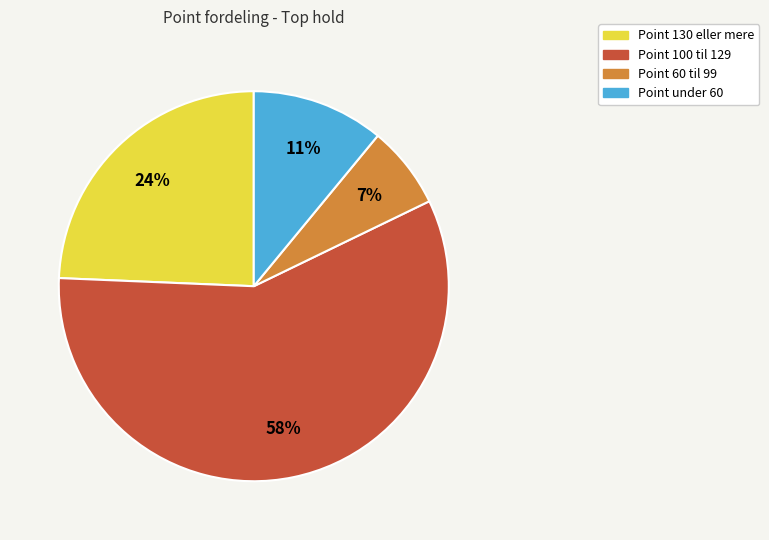

Is there any slice that represents more than half of the pie?

Yes